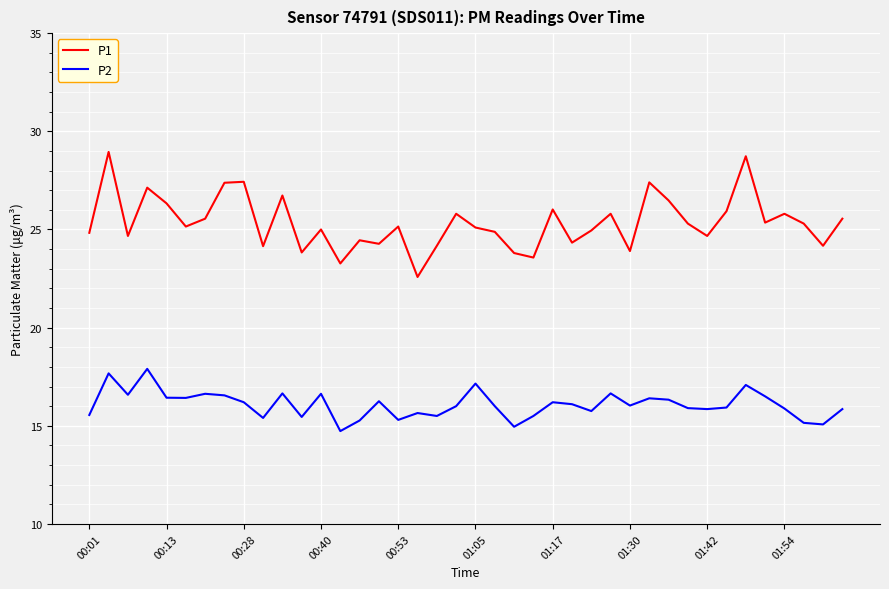

Which series has the largest total across all categories?

P1